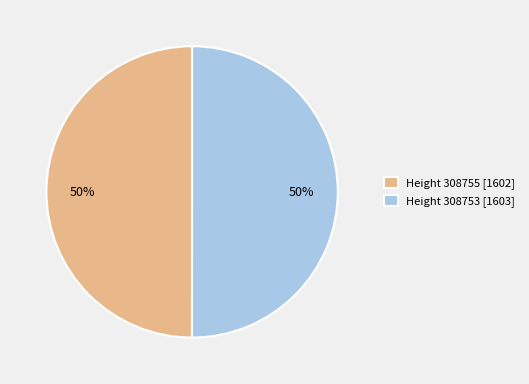

To the nearest percent, what is the combined percentage of Height 308753 [1603] and Height 308755 [1602]?

100%